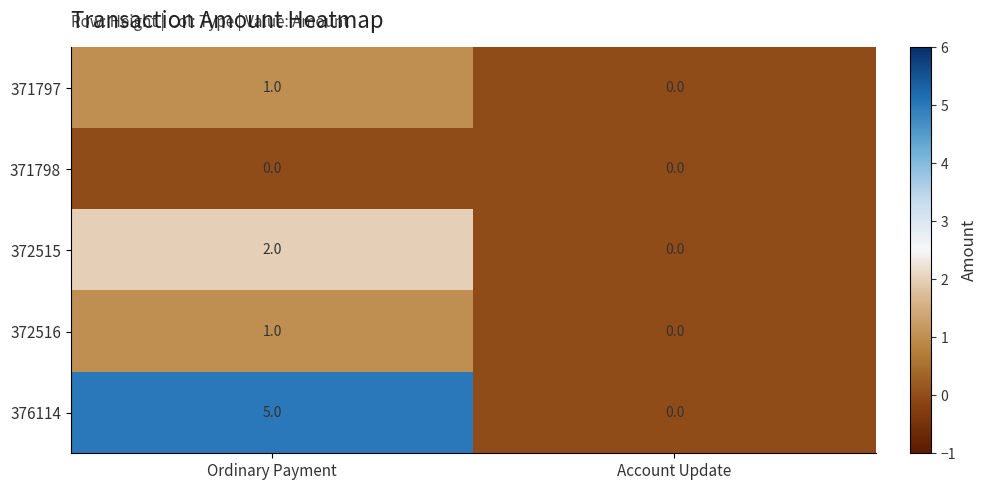

At which category is the sum across all series the highest?

Ordinary Payment